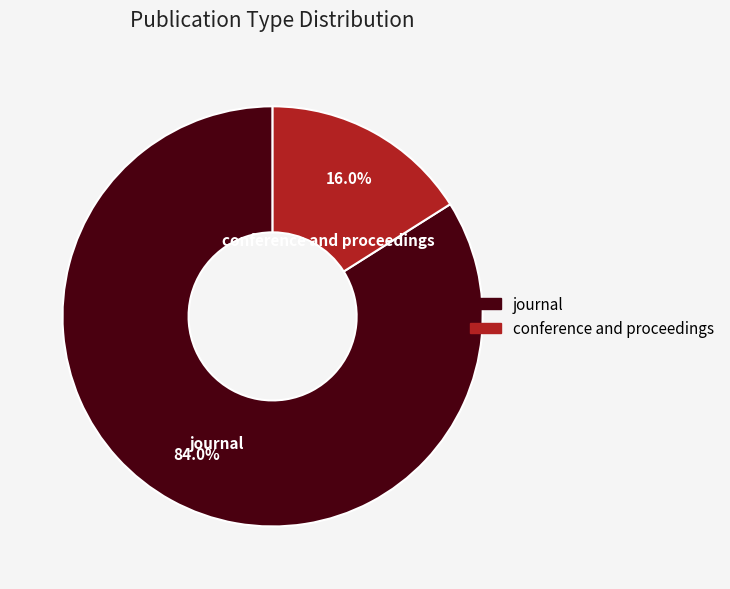

Does conference and proceedings represent more than half of the total?

No